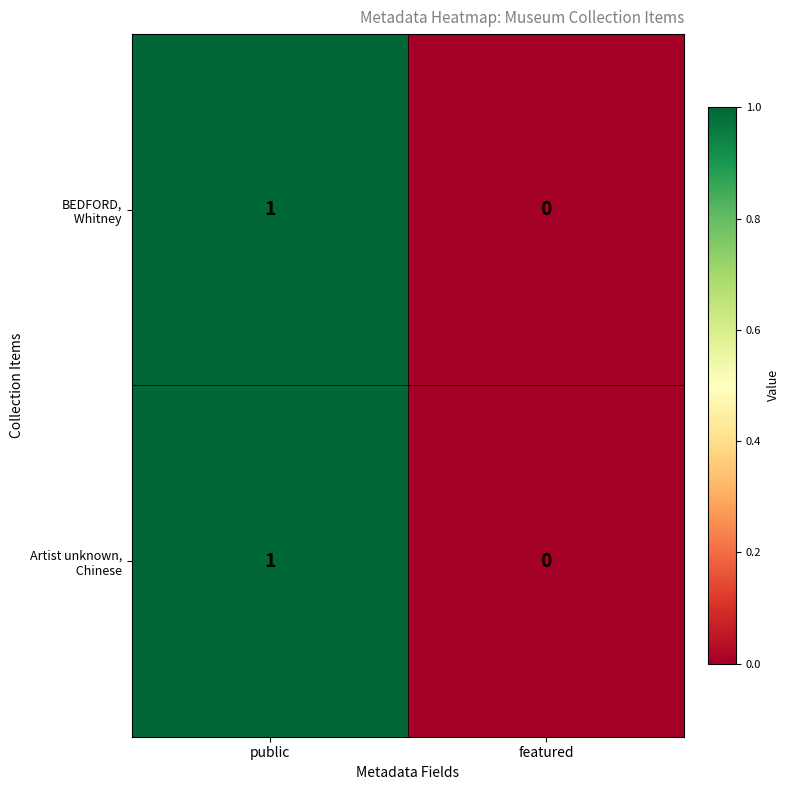

At which category is the sum across all series the highest?

public